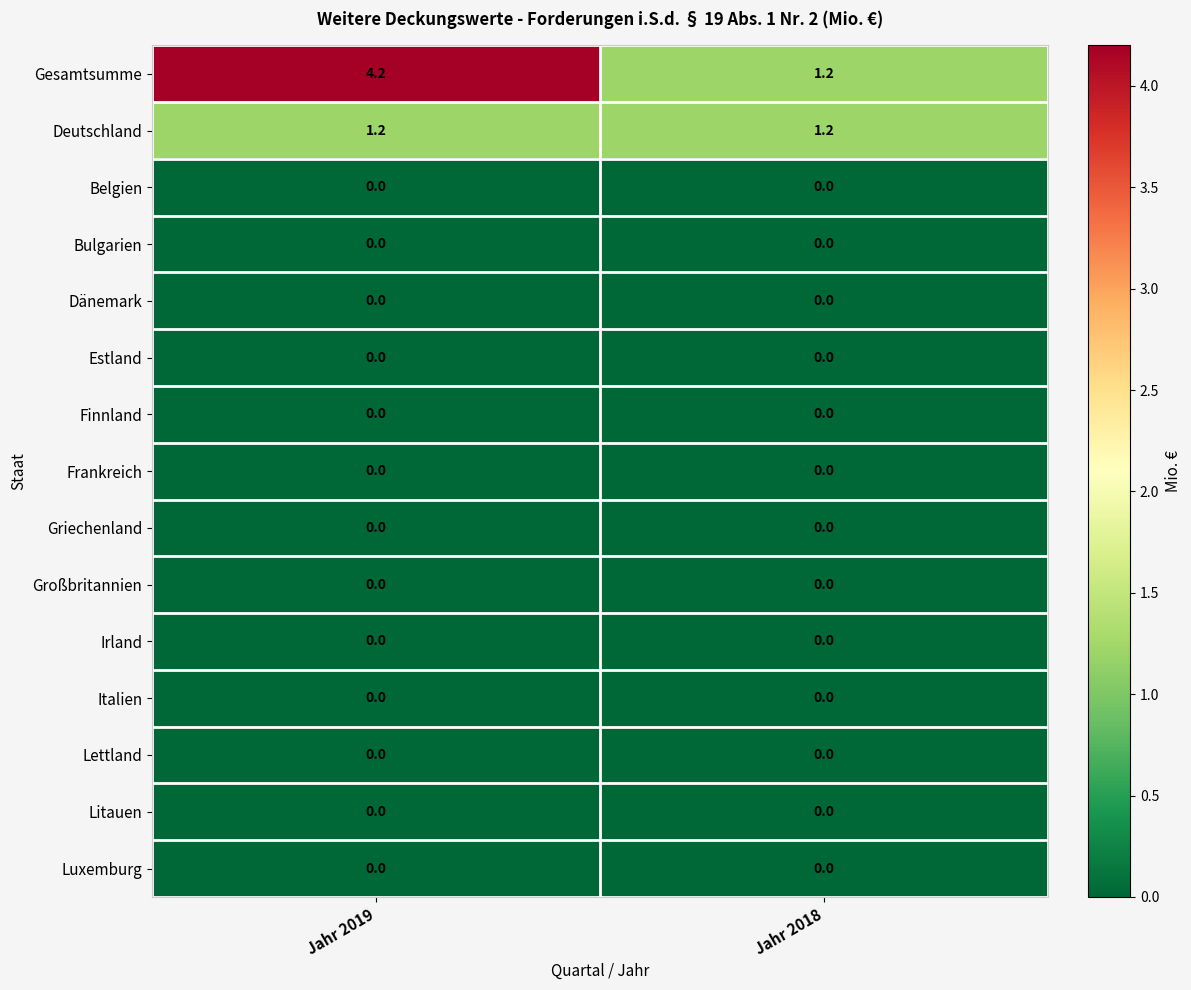

Reading right to left, extract all data points from this chart.

Gesamtsumme: 1.2	4.2
Deutschland: 1.2	1.2
Belgien: 0.0	0.0
Bulgarien: 0.0	0.0
Dänemark: 0.0	0.0
Estland: 0.0	0.0
Finnland: 0.0	0.0
Frankreich: 0.0	0.0
Griechenland: 0.0	0.0
Großbritannien: 0.0	0.0
Irland: 0.0	0.0
Italien: 0.0	0.0
Lettland: 0.0	0.0
Litauen: 0.0	0.0
Luxemburg: 0.0	0.0